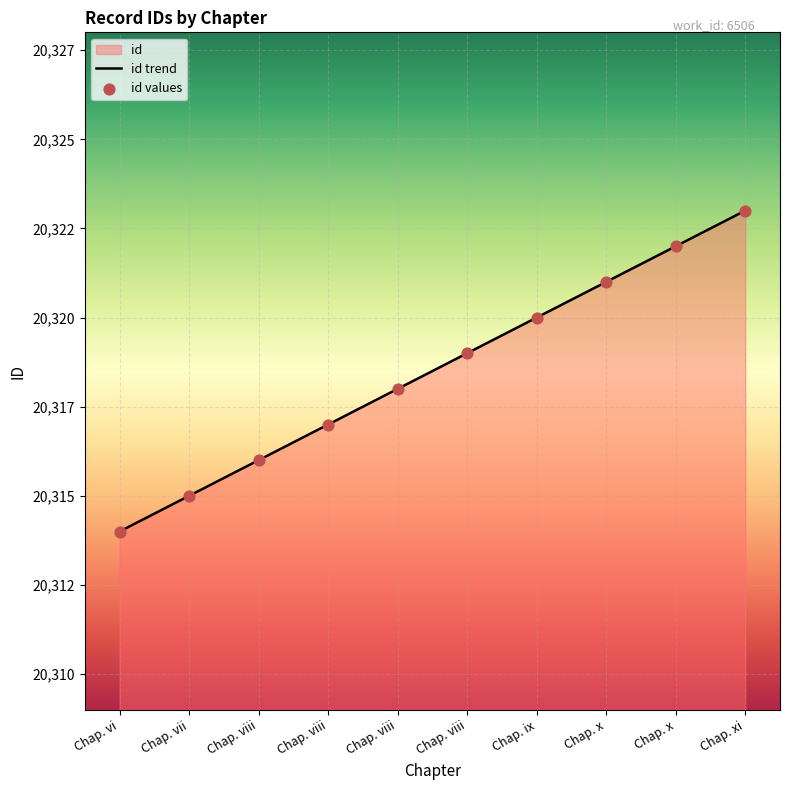

Which series has the largest total across all categories?

id trend